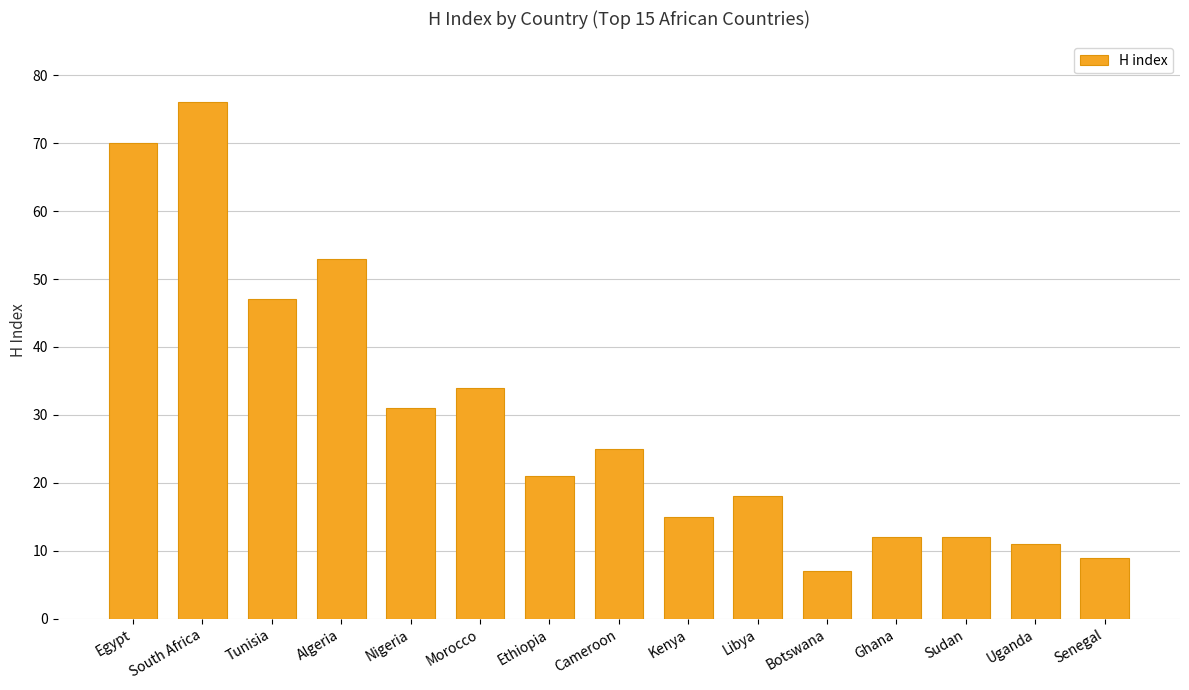

What is the greatest value displayed?

76